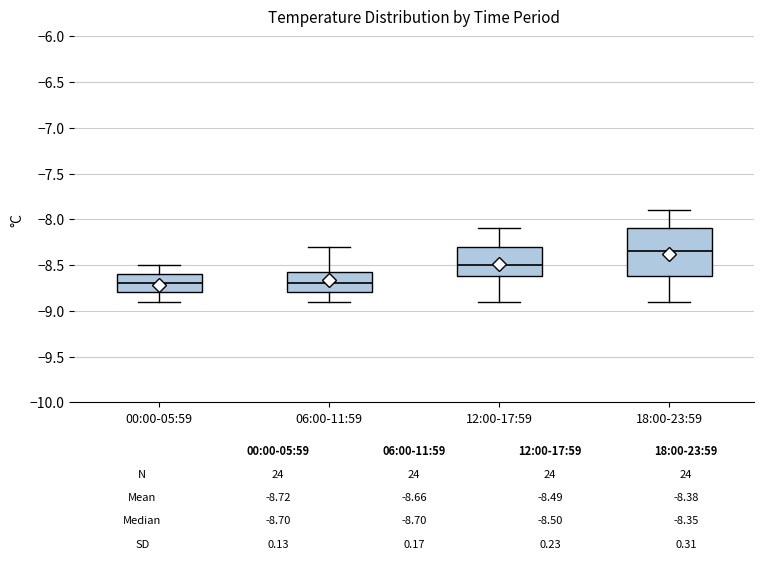

Which box is the tallest, from its lower edge to its upper edge?

18:00-23:59